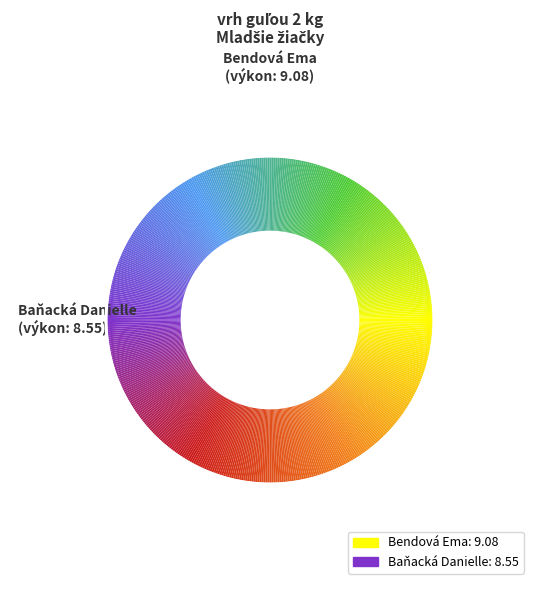

Approximately how many times larger is the value at Bendová Ema compared to Baňacká Danielle?

1.1